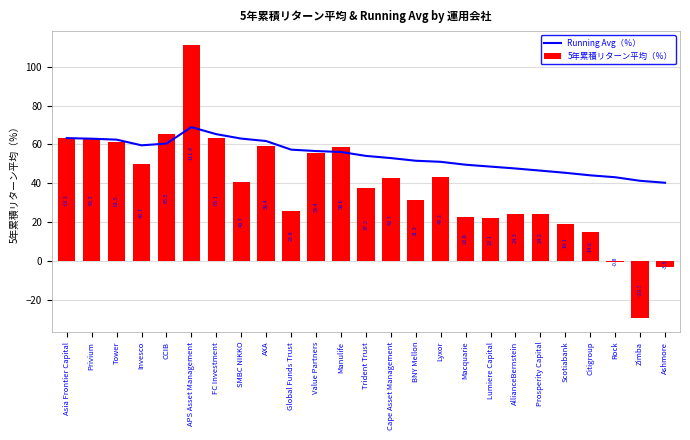

Rank the series at Citigroup from lowest to highest value.

5年累積リターン平均（％）, Running Avg（％）